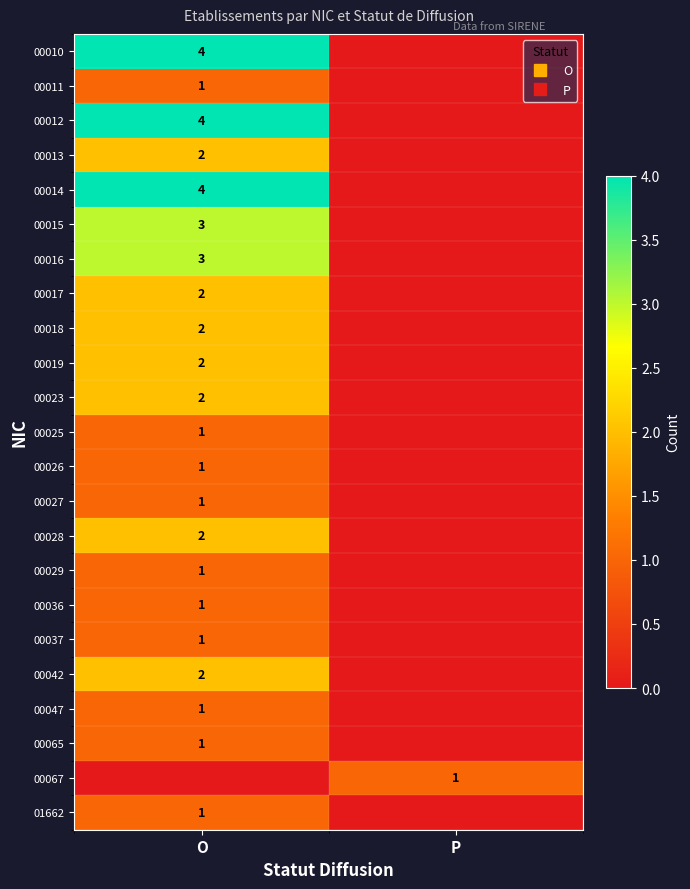

What is the sum of all 00042 values?

2